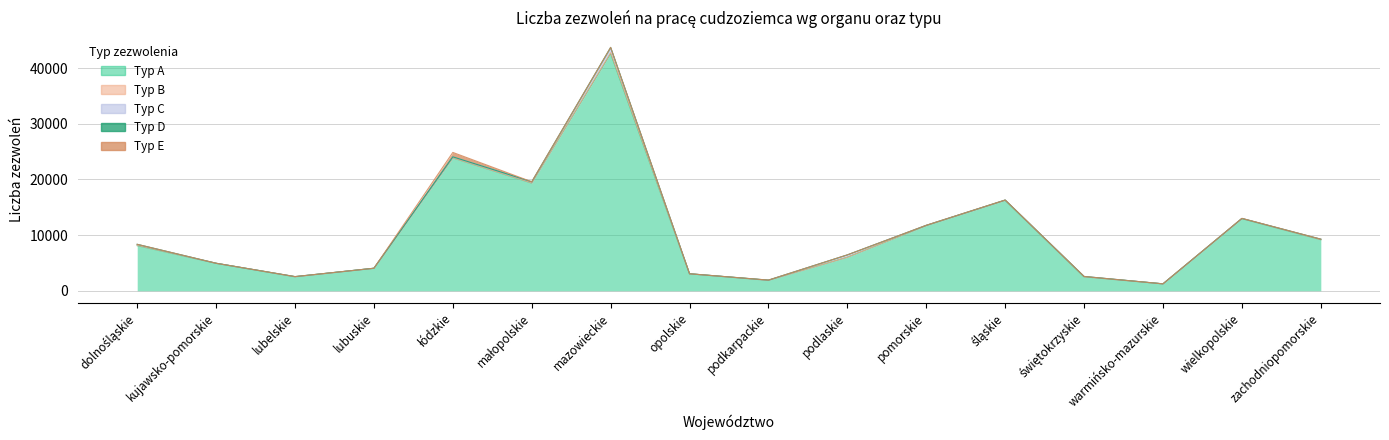

The Typ E series shows 0 at świętokrzyskie. True or false?

True